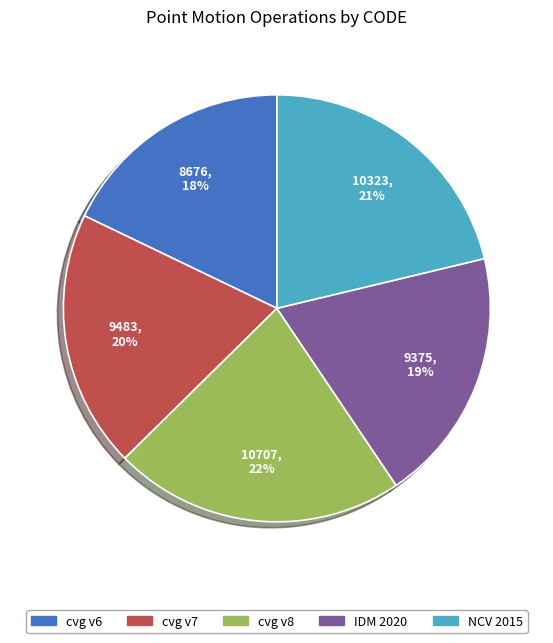

To the nearest percent, what is the difference between the largest and smallest slice percentages?

4%